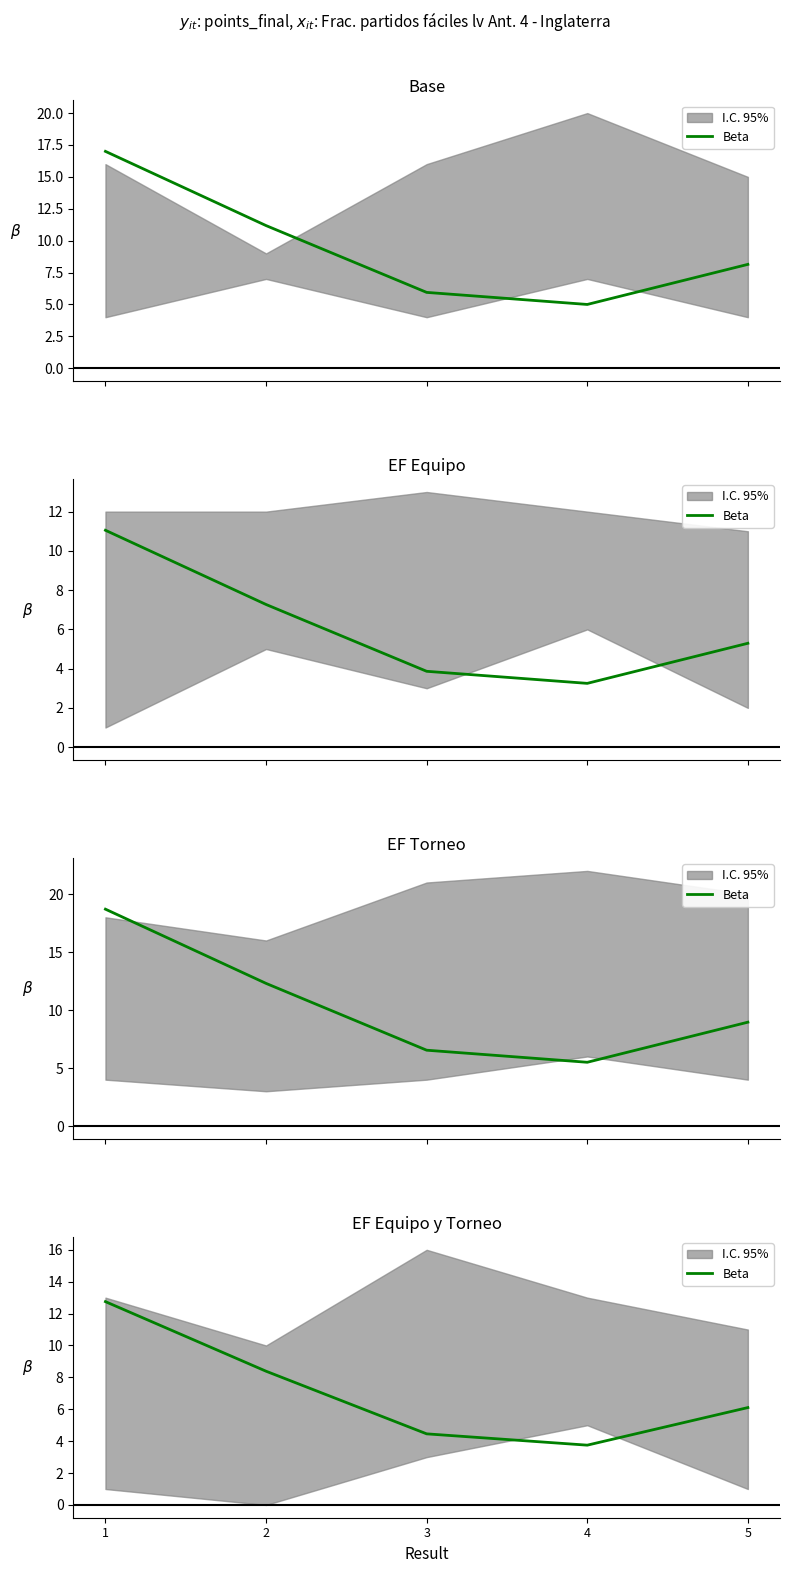

What is the difference between the maximum and minimum values?

9.0